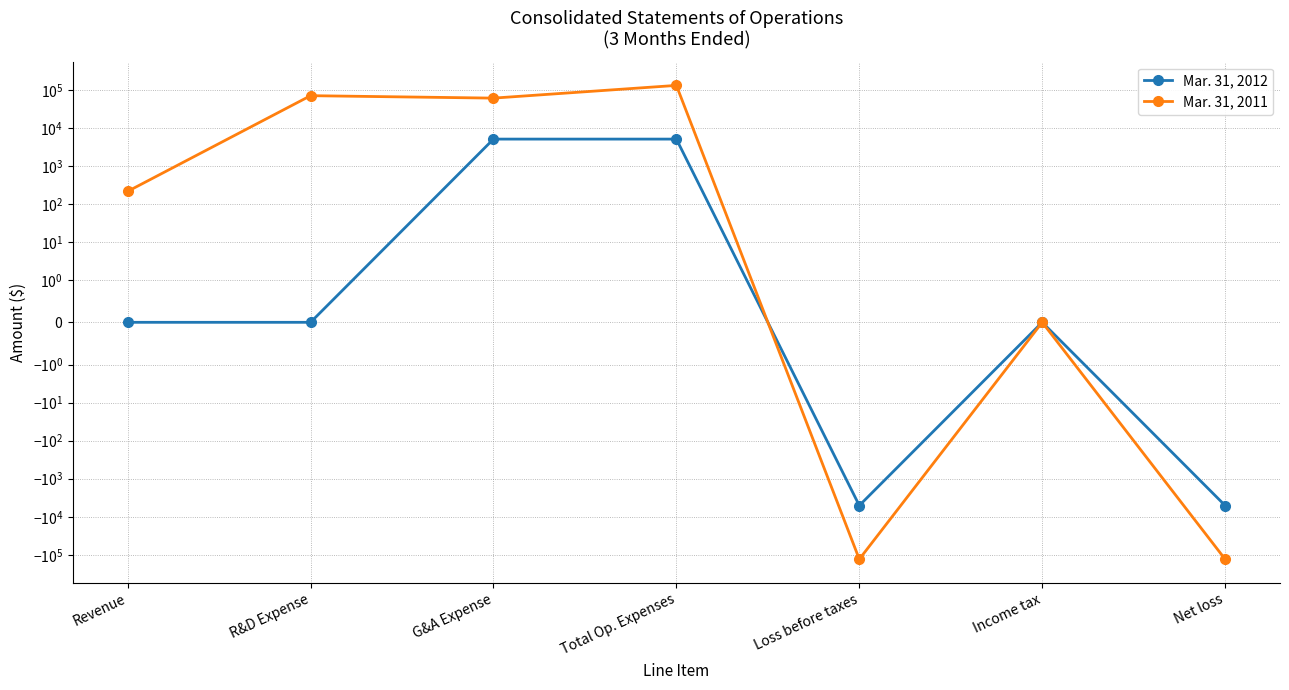

How many interior local peaks does the Mar. 31, 2012 series have?

1